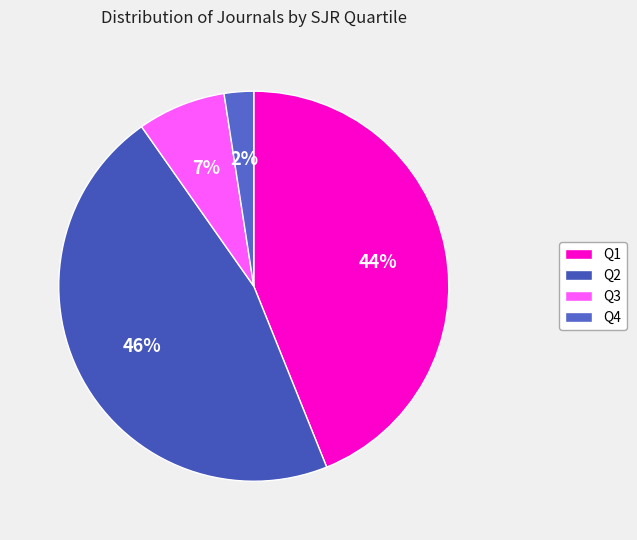

True or false: Q2 accounts for 32% of the total.

False